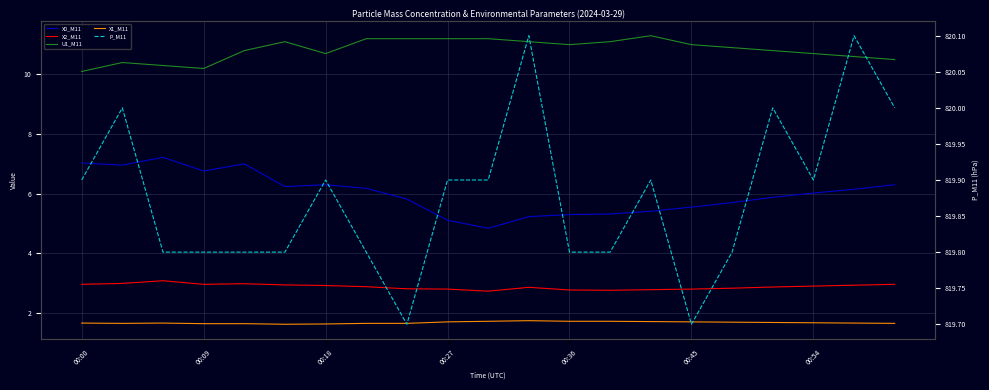

Which category has the lowest value across all series?

00:45